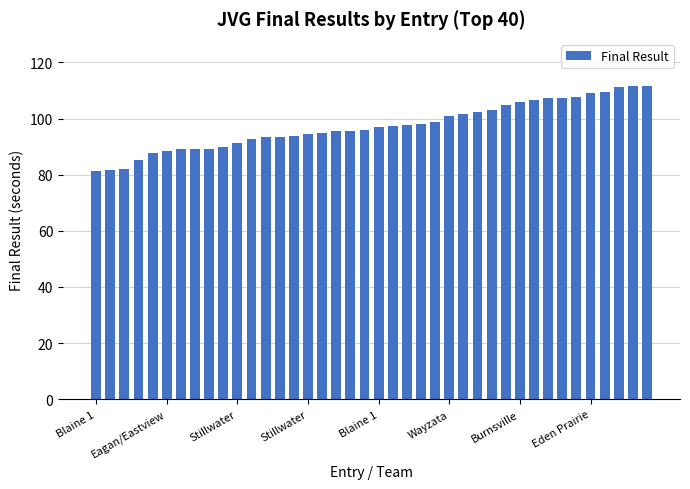

What is the value of the 21st bar from the left?

97.0